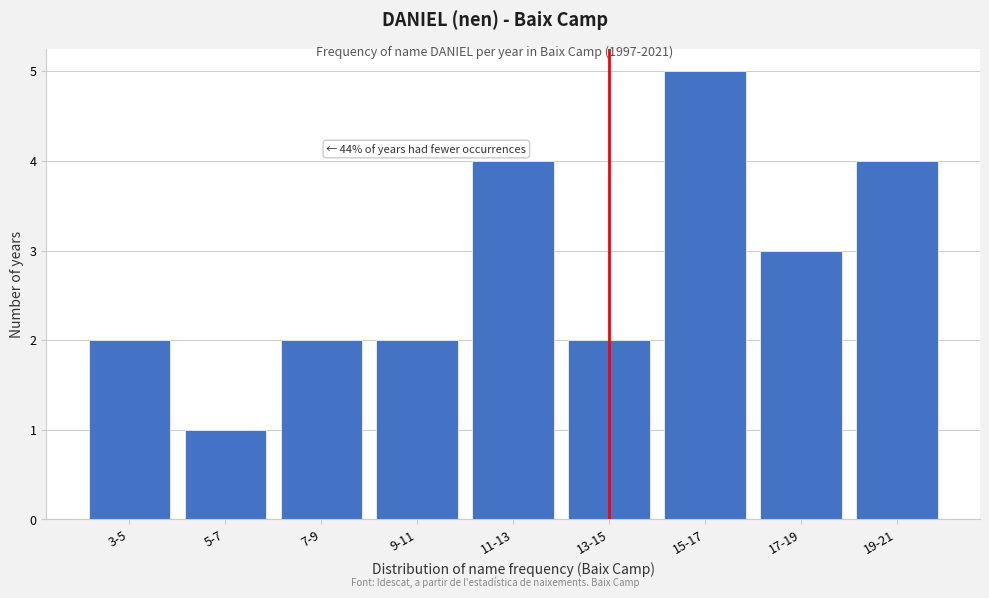

Reading left to right, what are all the values shown in this chart?

2	1	2	2	4	2	5	3	4